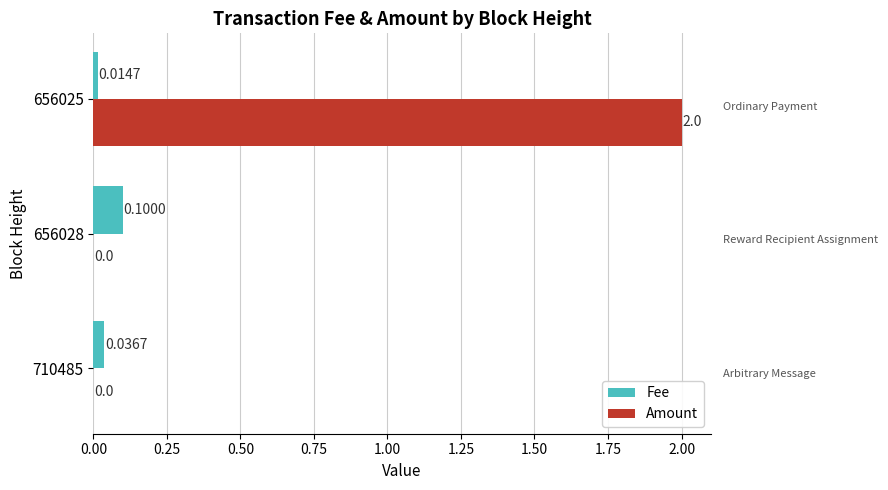

Which series changed the most between 656028 and 656025?

Amount